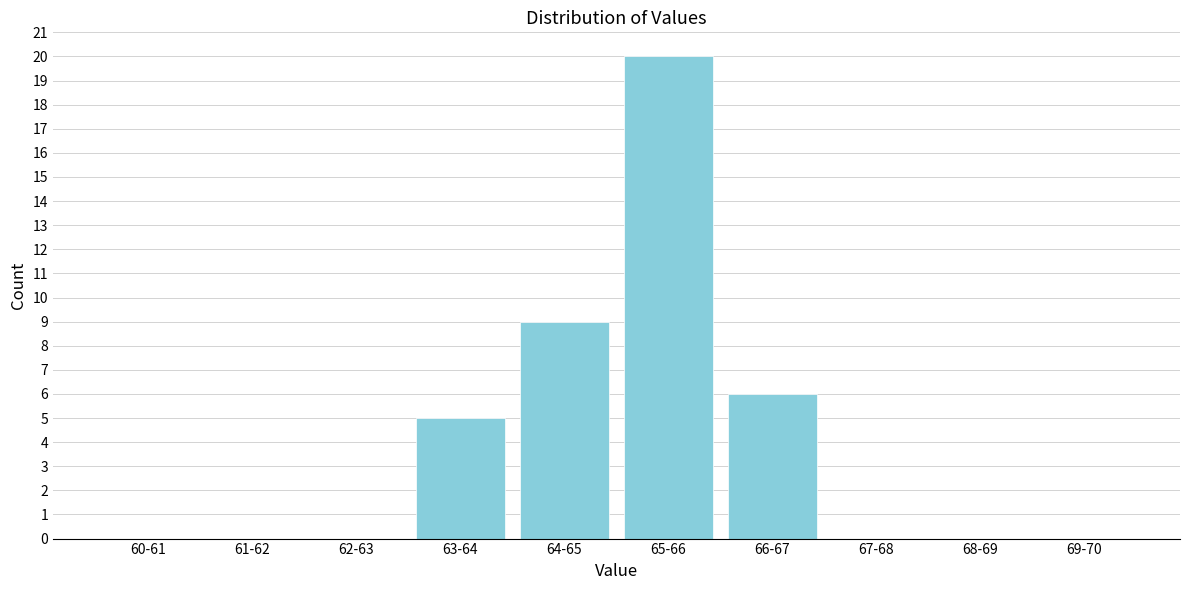

Reading left to right, list all the values displayed in this chart.

60-61=0	61-62=0	62-63=0	63-64=5	64-65=9	65-66=20	66-67=6	67-68=0	68-69=0	69-70=0